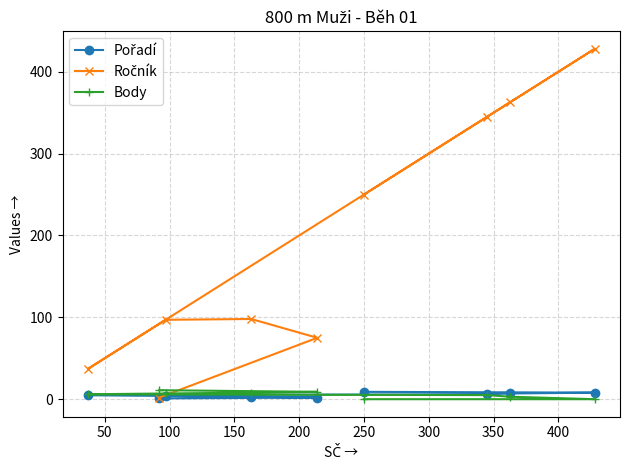

At how many categories does at least one series exceed 236?

4